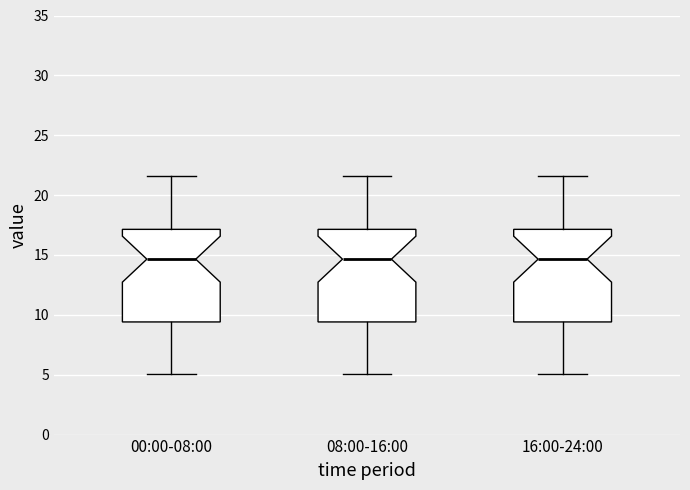

Reading left to right, transcribe this box plot: for each box, give where its median line is, the range the box spans, and where its two whiskers end, as read against the y-axis. The values are not printed on the chart, so give them approximately, as read against the axis.

00:00-08:00: median 14.5, box 9.5 to 17.0, whiskers 5.0 to 21.5
08:00-16:00: median 14.5, box 9.5 to 17.0, whiskers 5.0 to 21.5
16:00-24:00: median 14.5, box 9.5 to 17.0, whiskers 5.0 to 21.5